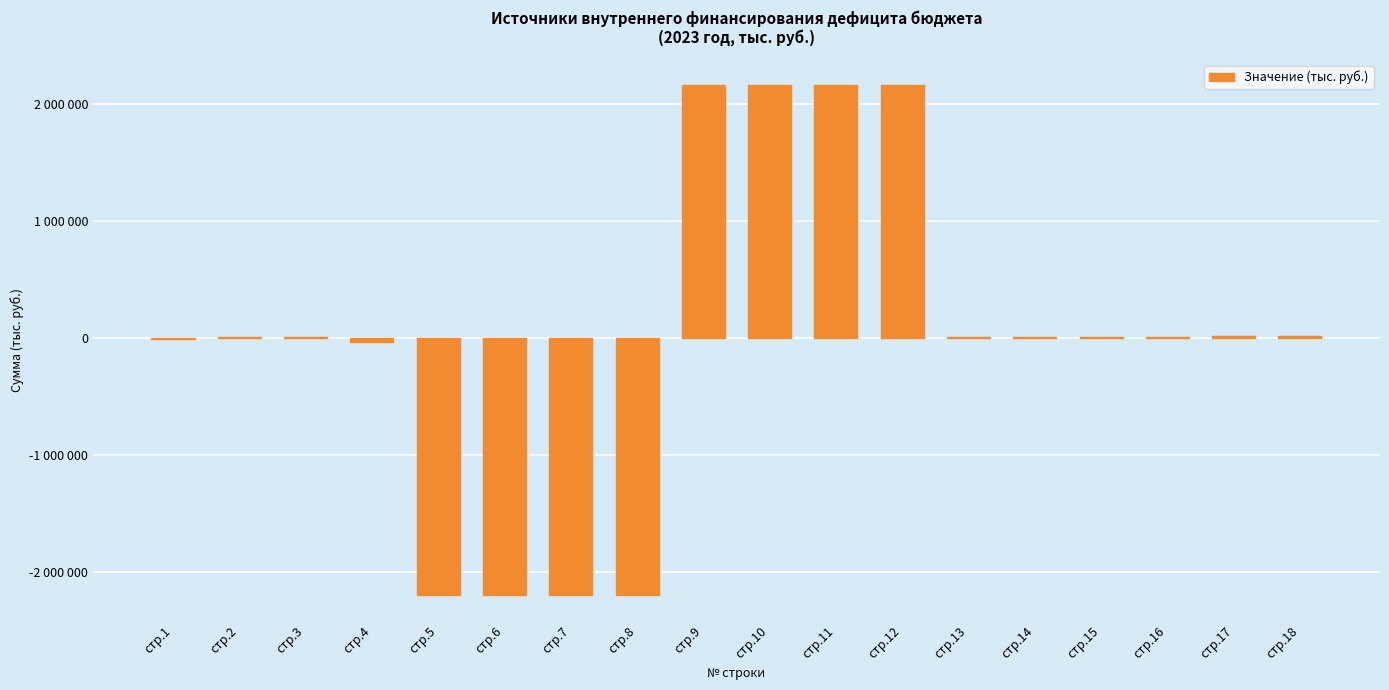

What is the value of the 8th bar from the left?

-2197934.9